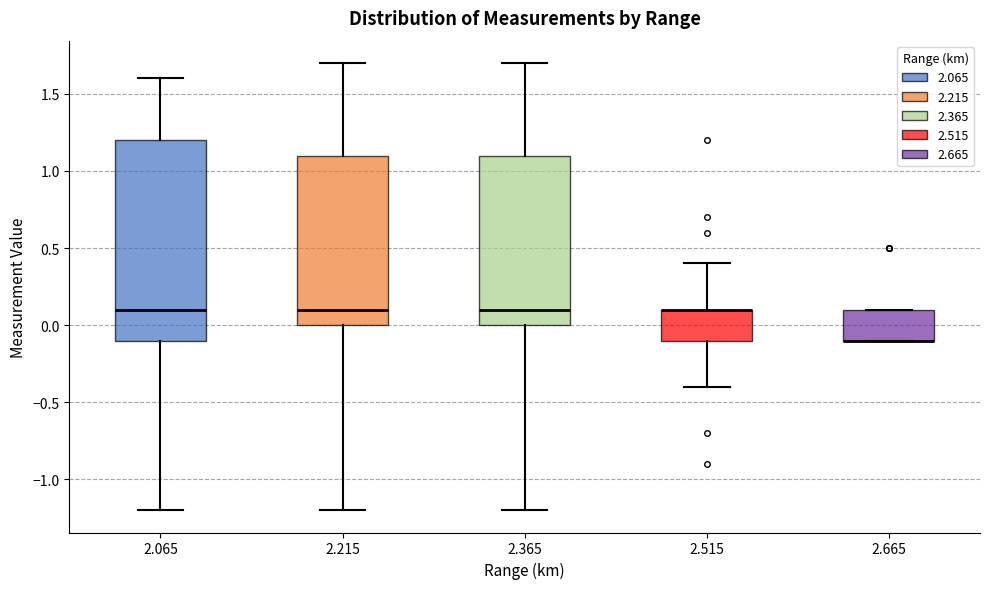

Comparing the boxes themselves (not the whiskers), which one is the tallest?

2.065